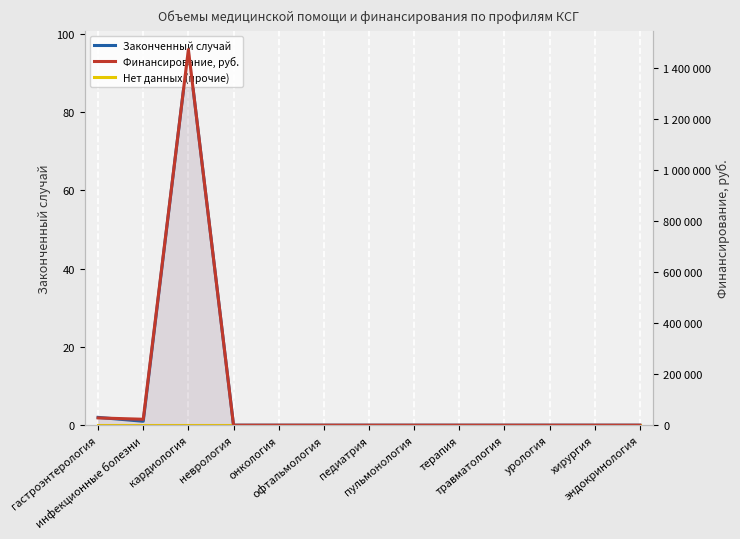

Reading left to right, extract all data points from this chart.

Законченный случай: гастроэнтерология=2	инфекционные болезни=1	кардиология=96	неврология=0	онкология=0	офтальмология=0	педиатрия=0	пульмонология=0	терапия=0	травматология=0	урология=0	хирургия=0	эндокринология=0
Нет данных (прочие): гастроэнтерология=0	инфекционные болезни=0	кардиология=0	неврология=0	онкология=0	офтальмология=0	педиатрия=0	пульмонология=0	терапия=0	травматология=0	урология=0	хирургия=0	эндокринология=0
Финансирование, руб.: гастроэнтерология=28535	инфекционные болезни=23245	кардиология=1471395	неврология=0	онкология=0	офтальмология=0	педиатрия=0	пульмонология=0	терапия=0	травматология=0	урология=0	хирургия=0	эндокринология=0